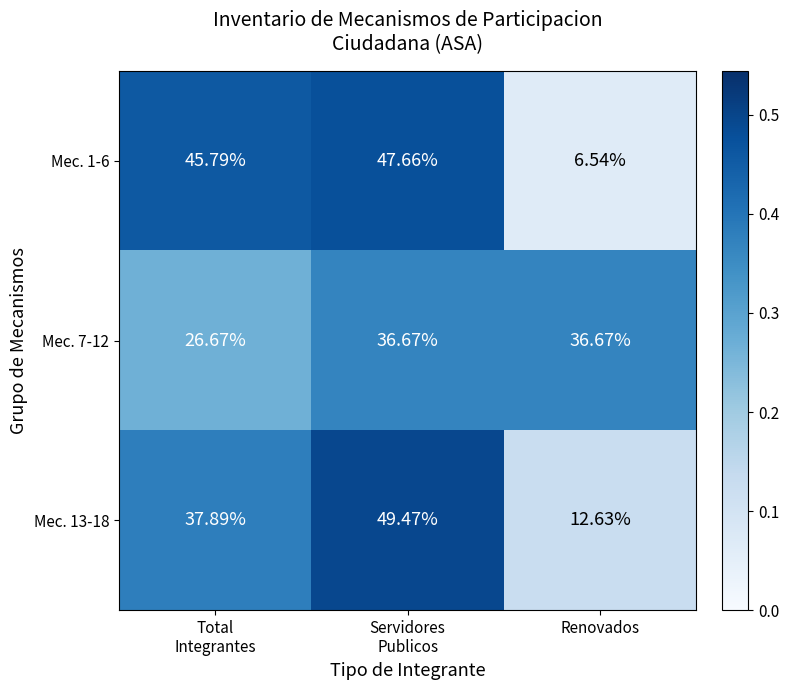

Which label corresponds to the smallest value in the chart?

Renovados